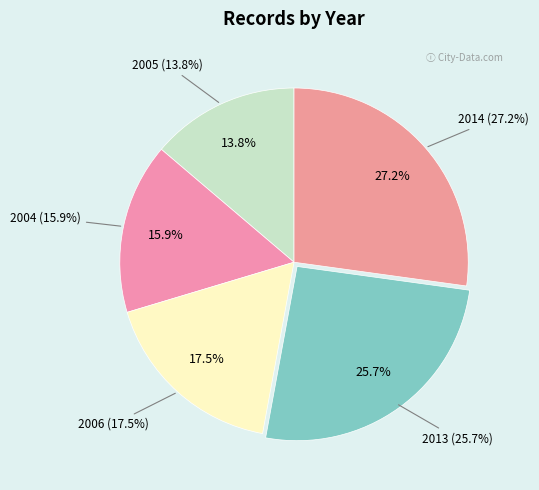

Combined, do 2013 and 2014 account for over 50%?

Yes